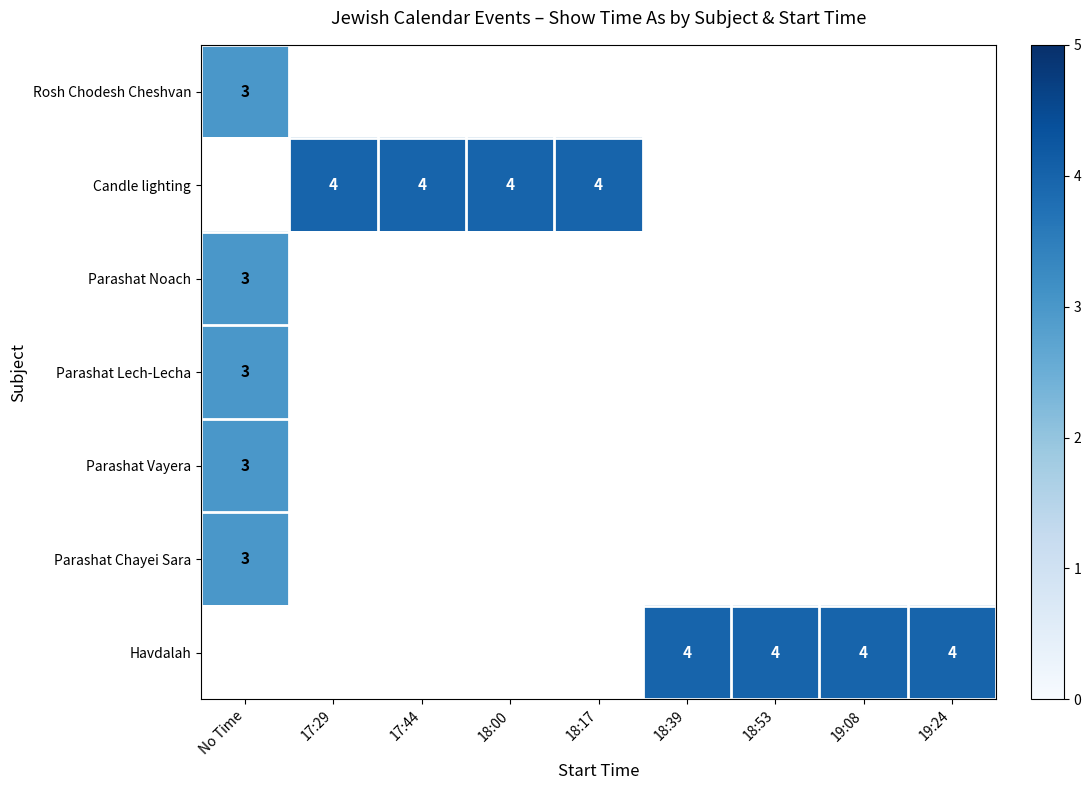

Is the value of Candle lighting at 18:17 greater than the value of Parashat Vayera at No Time?

Yes